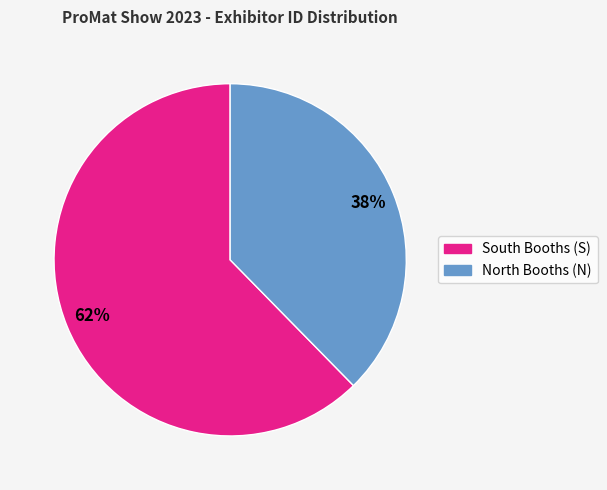

Is there a majority slice in this chart?

Yes